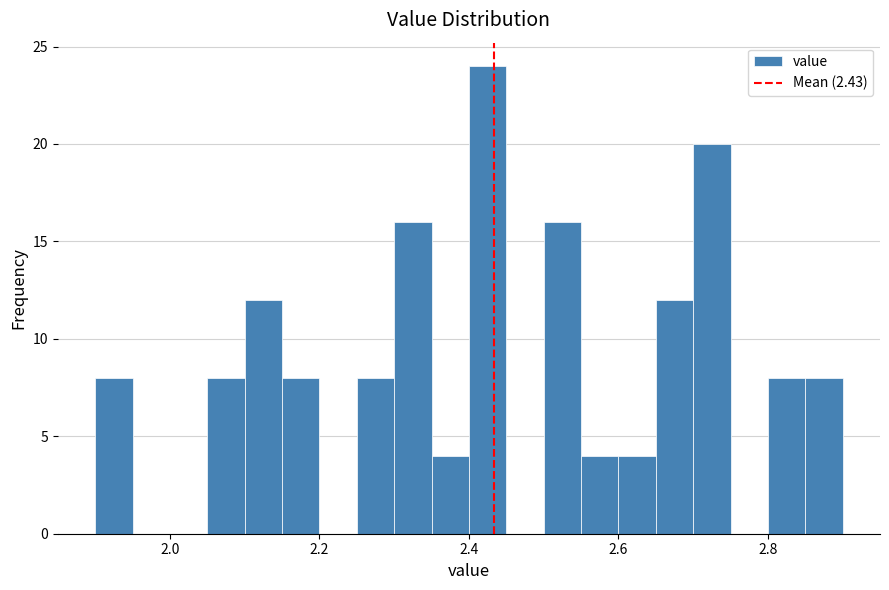

Around what value on the x-axis is the tallest bar? Give the approximate position of its centre, as read against the axis.

2.42